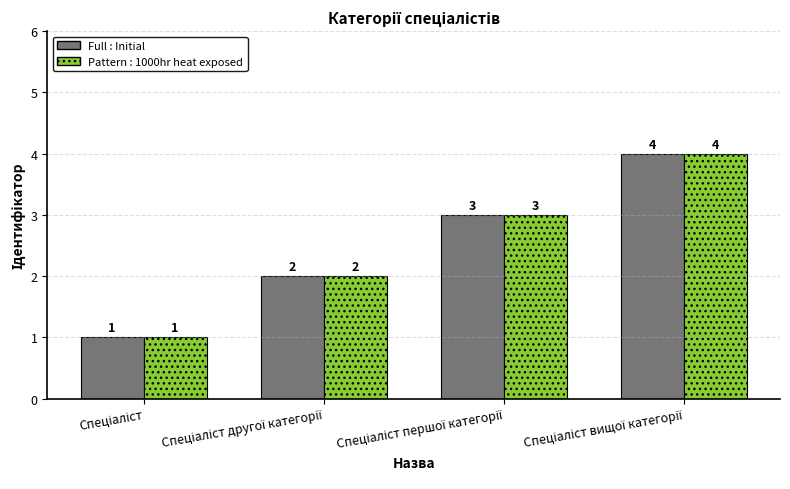

What is the maximum value shown in the chart?

4